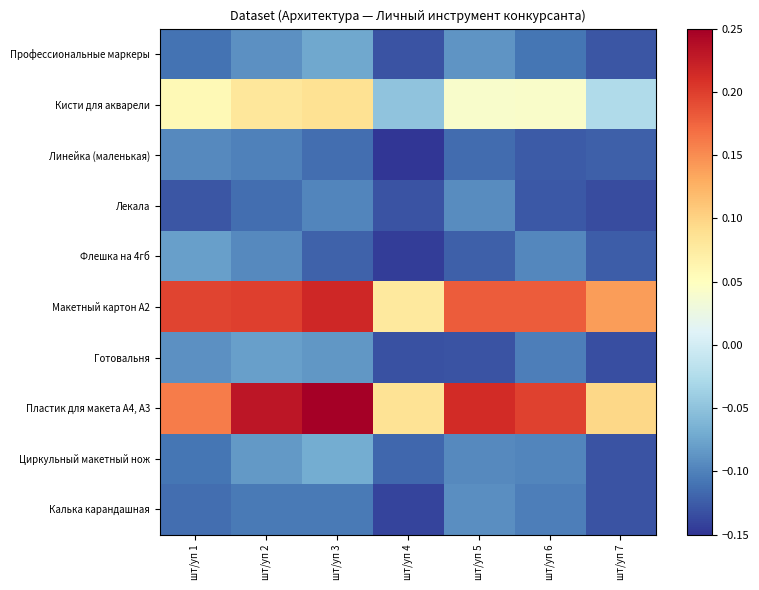

What is the spread (max minus min) of values at шт/уп 5?

0.3